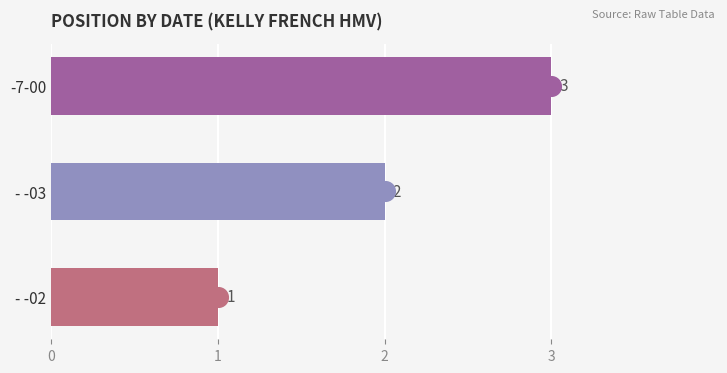

Approximately how many times larger is the value at -7-00 compared to - -03?

1.5